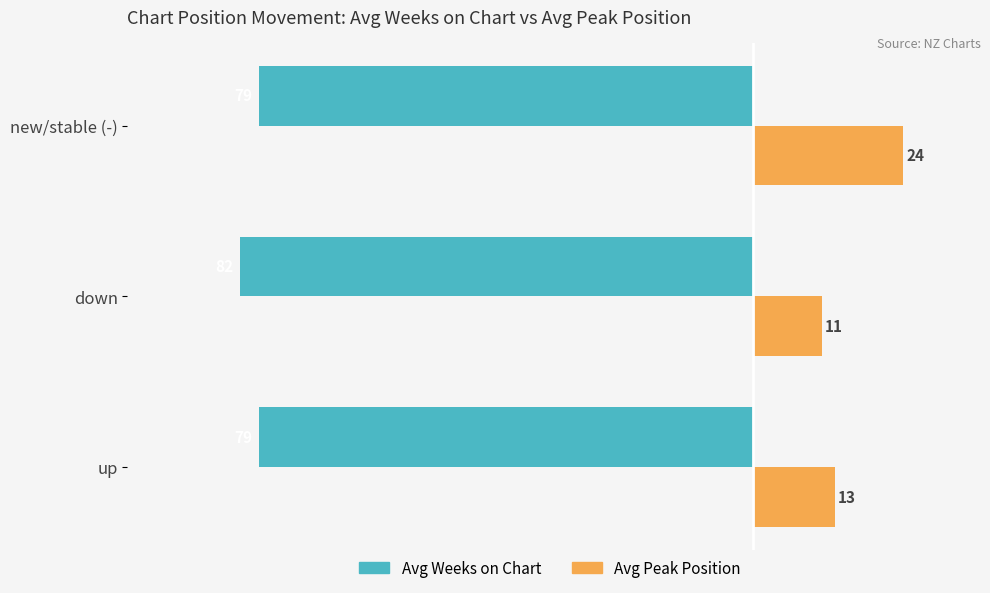

Which category has the lowest value across all series?

down